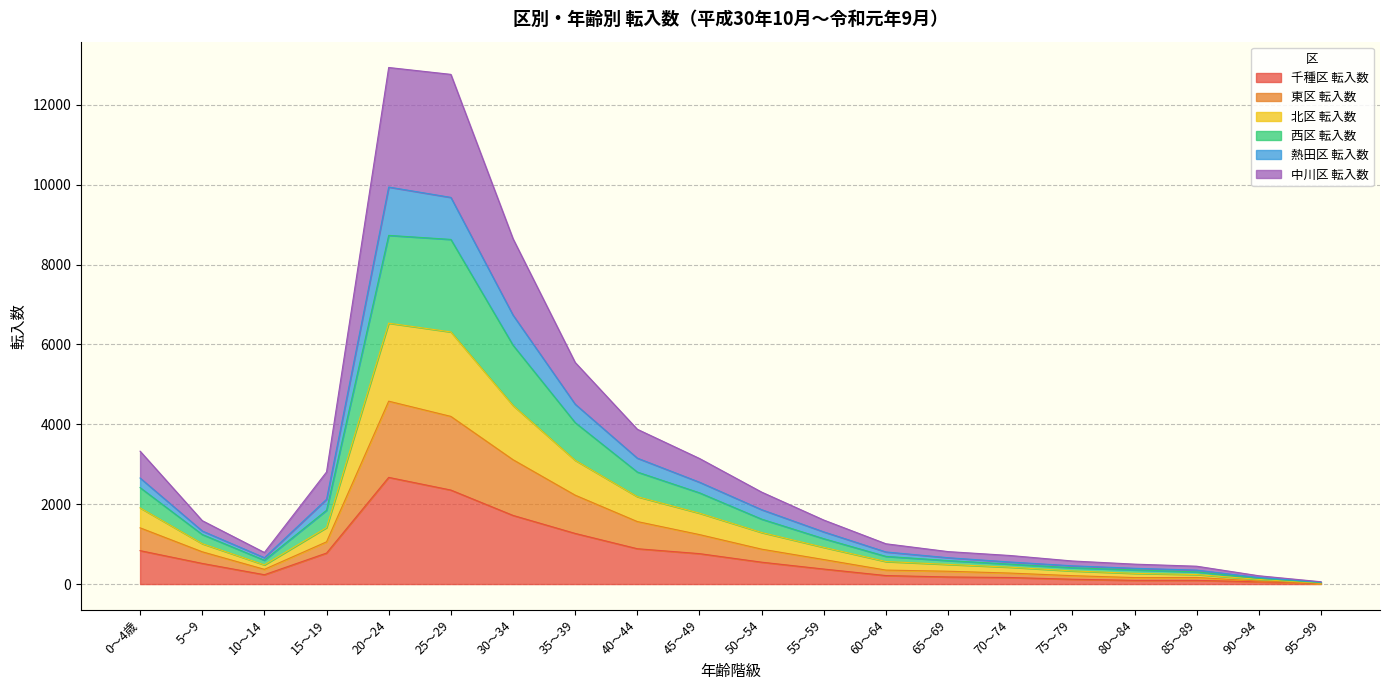

What is the total value across all series at 95～99?

58